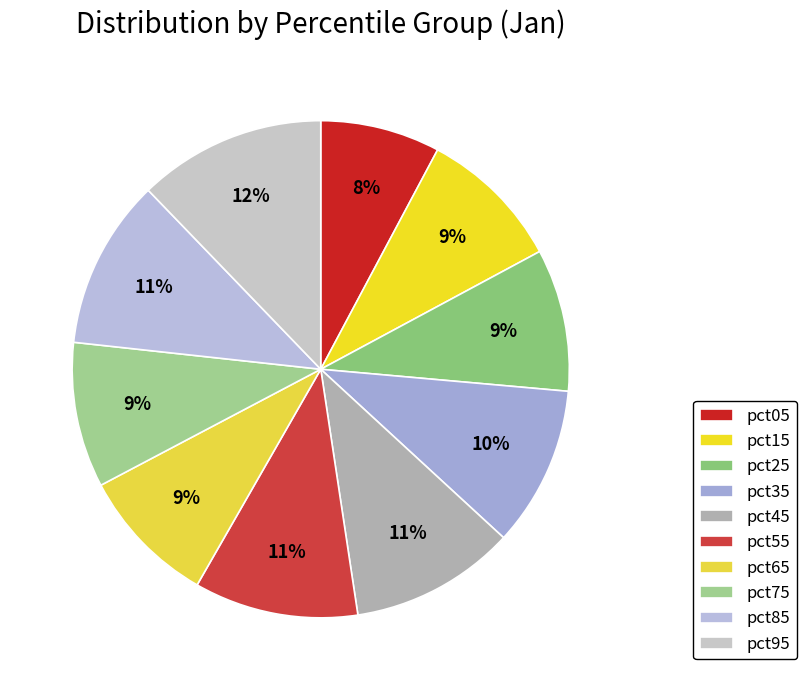

Which category has the smallest portion of the pie?

pct05